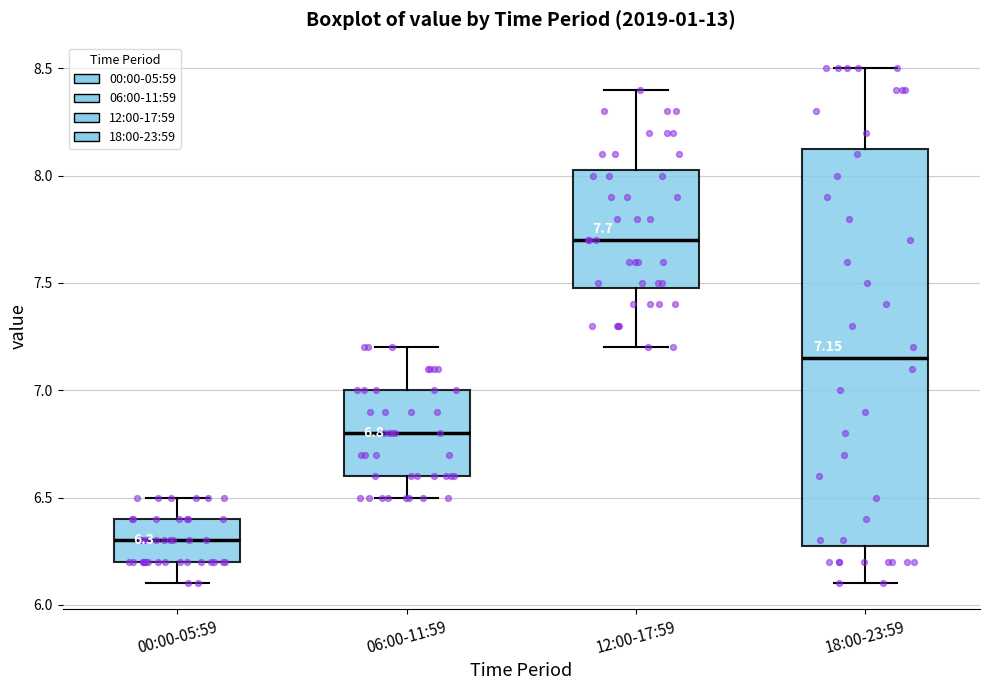

Which box is the tallest, from its lower edge to its upper edge?

18:00-23:59